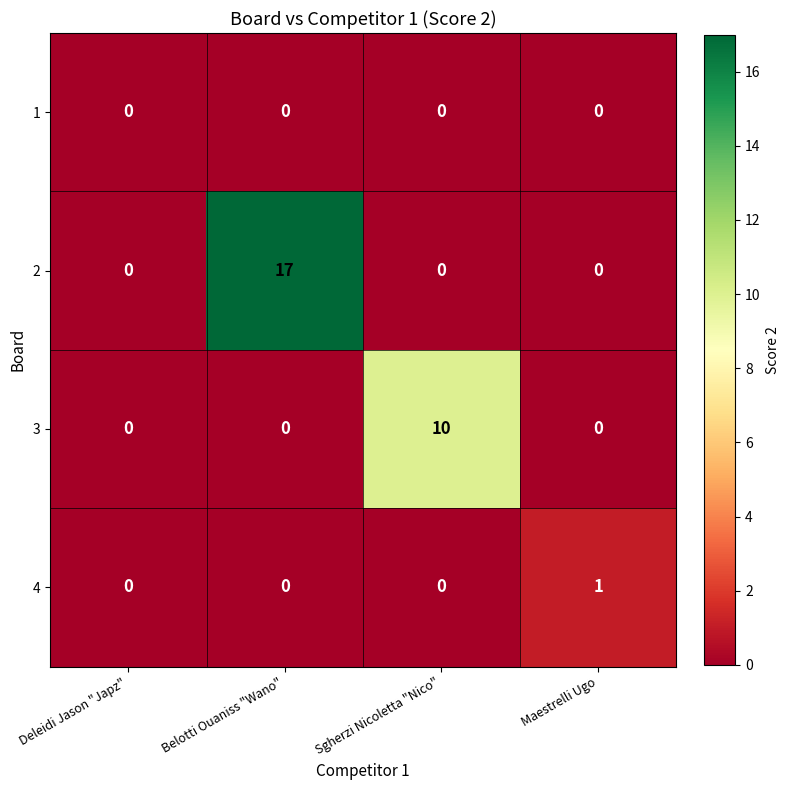

Reading left to right, transcribe all the data shown in this chart.

1: 0	0	0	0
2: 0	17	0	0
3: 0	0	10	0
4: 0	0	0	1